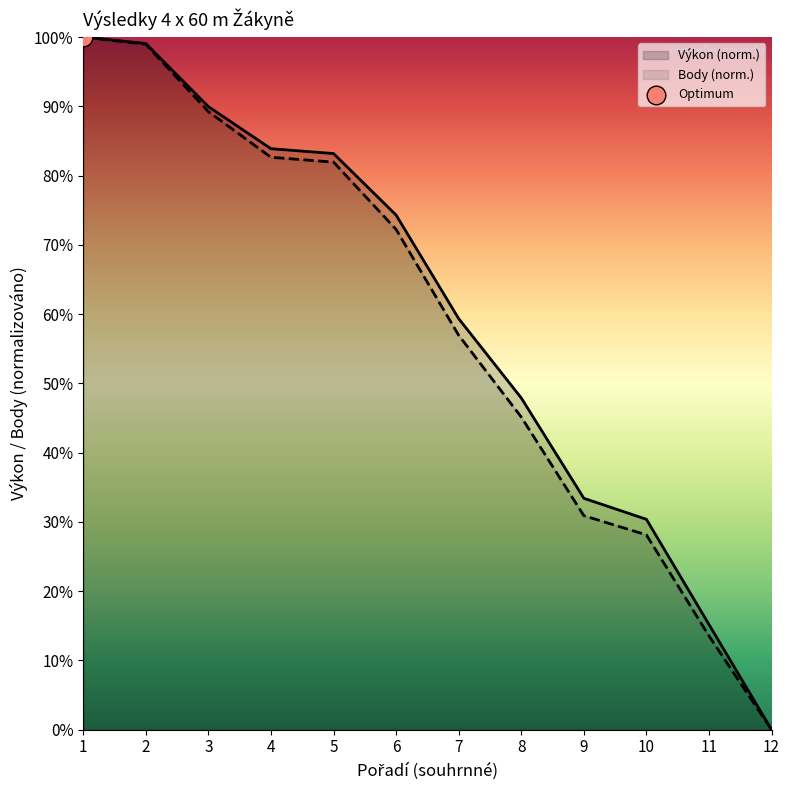

Is the value of Body at 1 greater than the value of Výkon at 7?

Yes